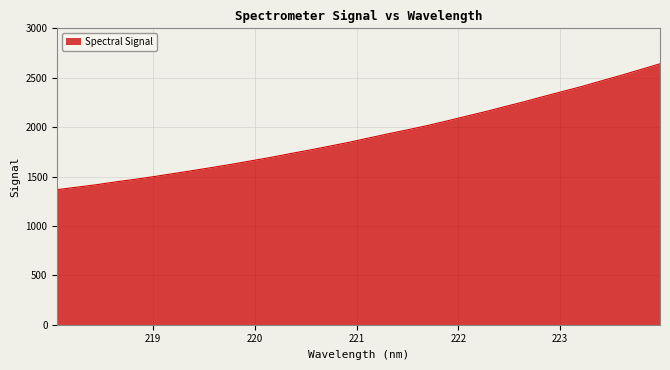

What is the minimum value shown in the chart?

1367.8